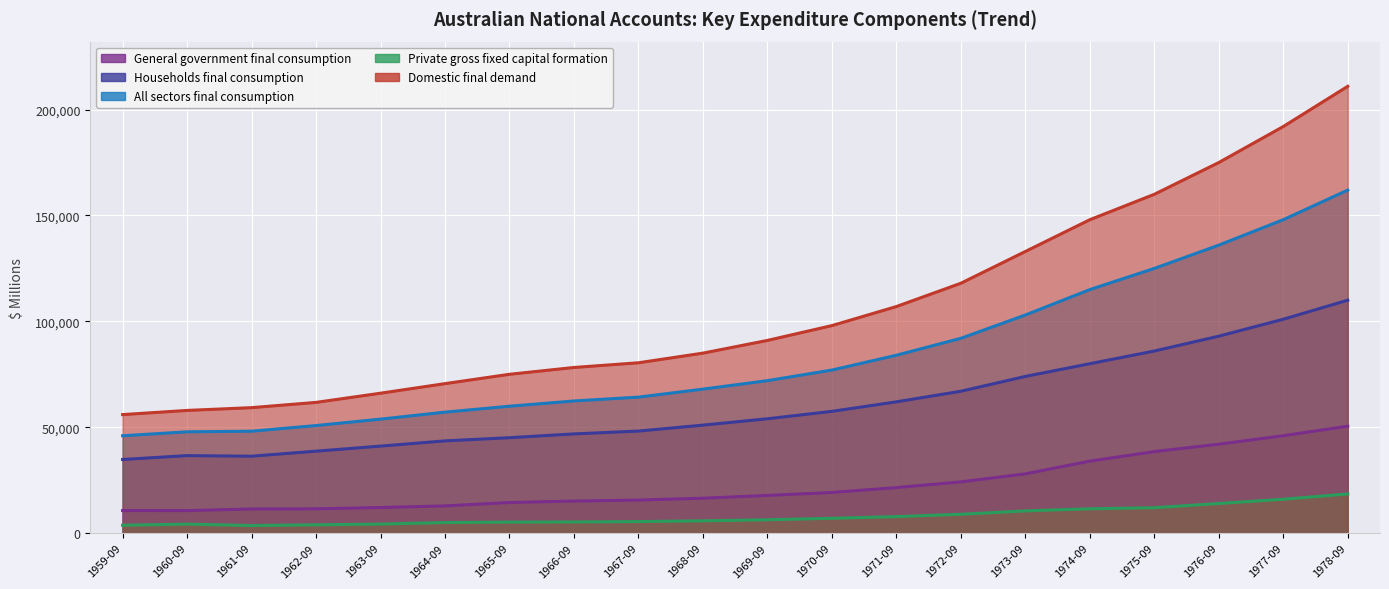

True or false: Private gross fixed capital formation and Domestic final demand cross at least once.

False